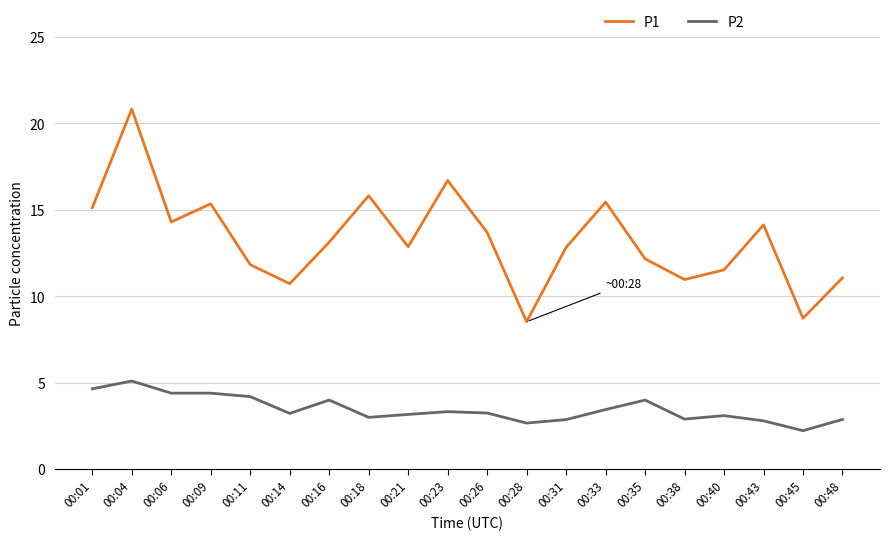

True or false: P1 and P2 intersect in this chart.

False